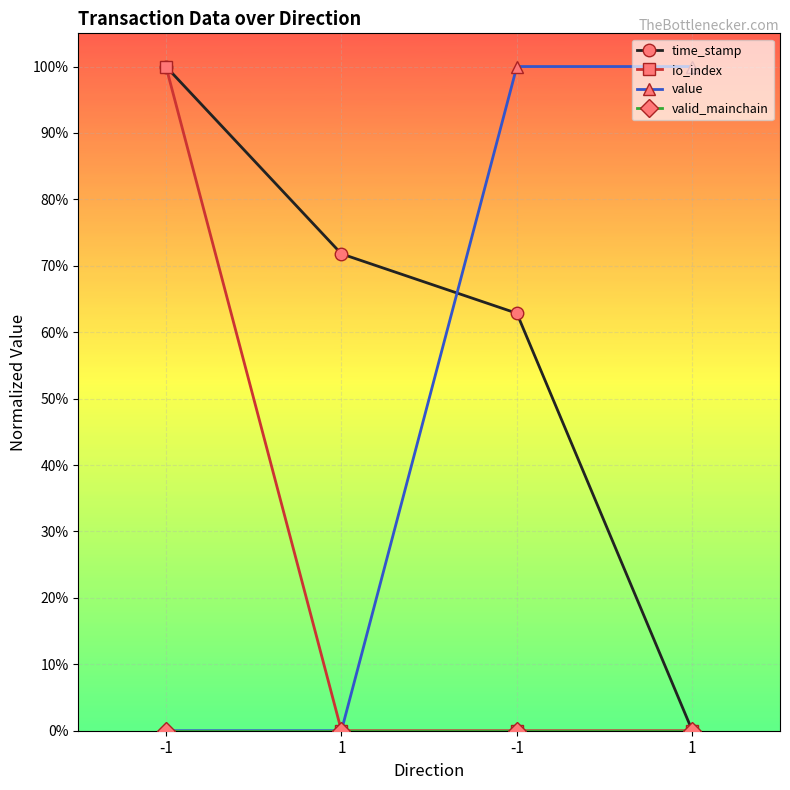

True or false: io_index has more than 2 points higher than both neighbors.

False